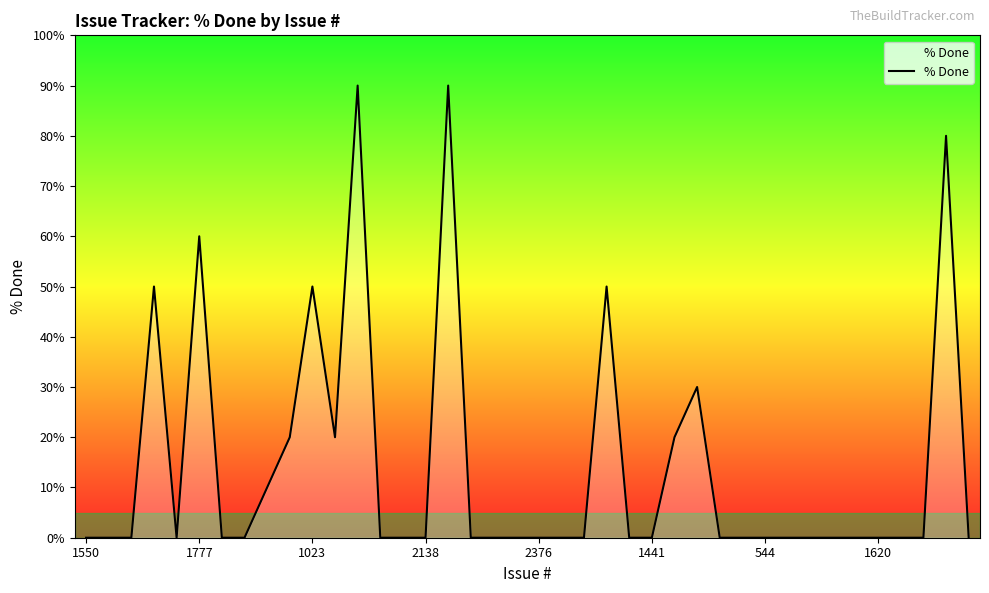

What is the difference between the maximum and minimum values?

90